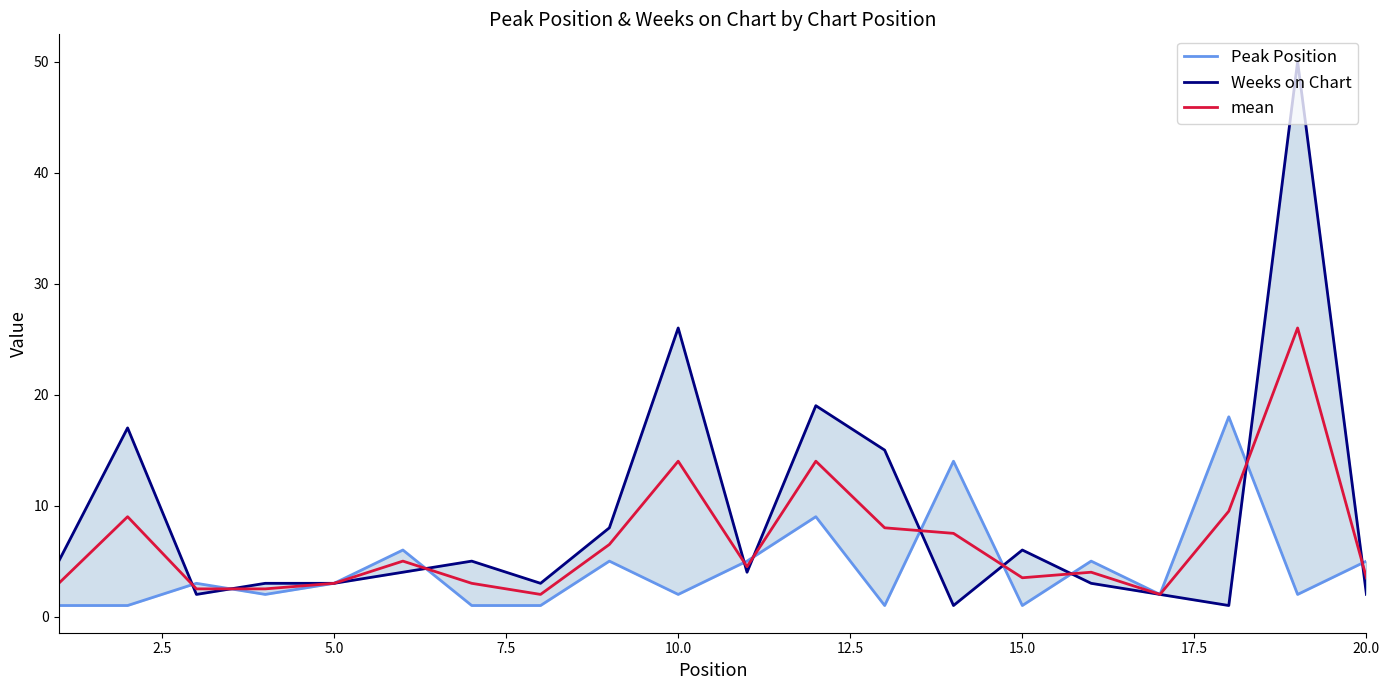

What is the highest value of the mean series?

26.0